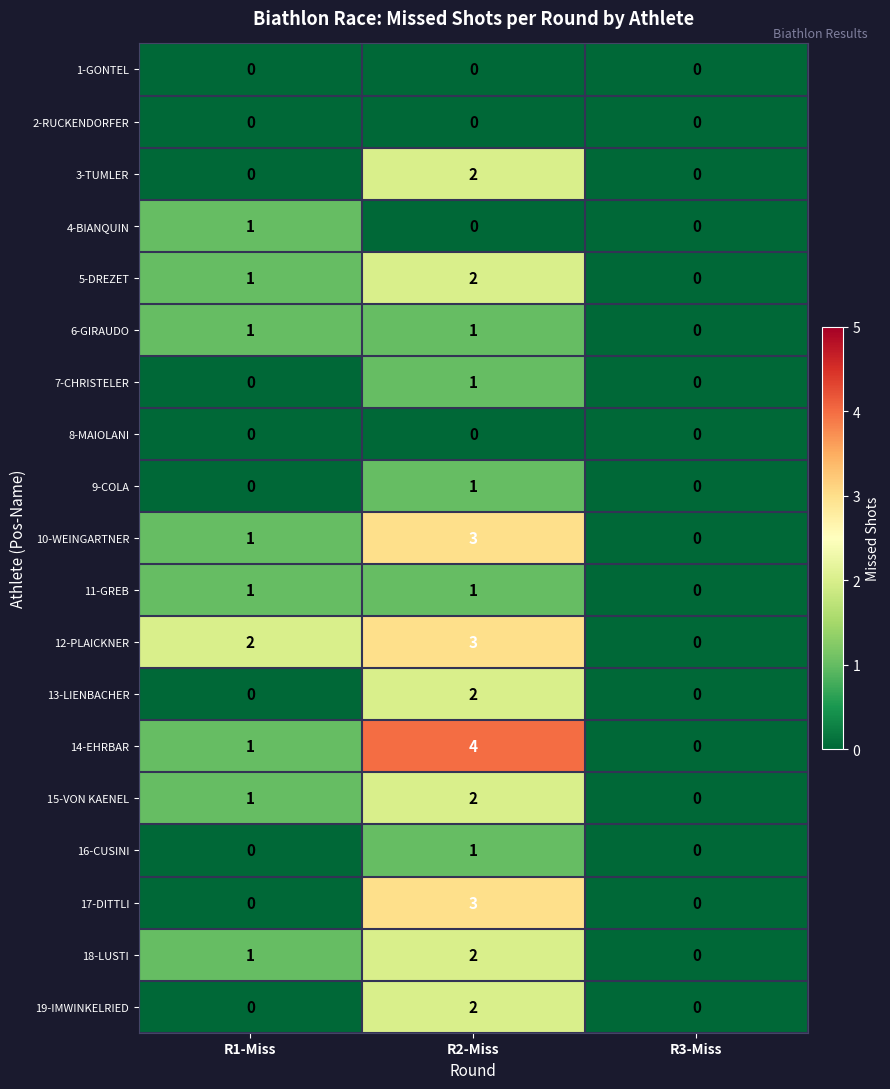

How many 9-COLA values are between 0 and 1?

3